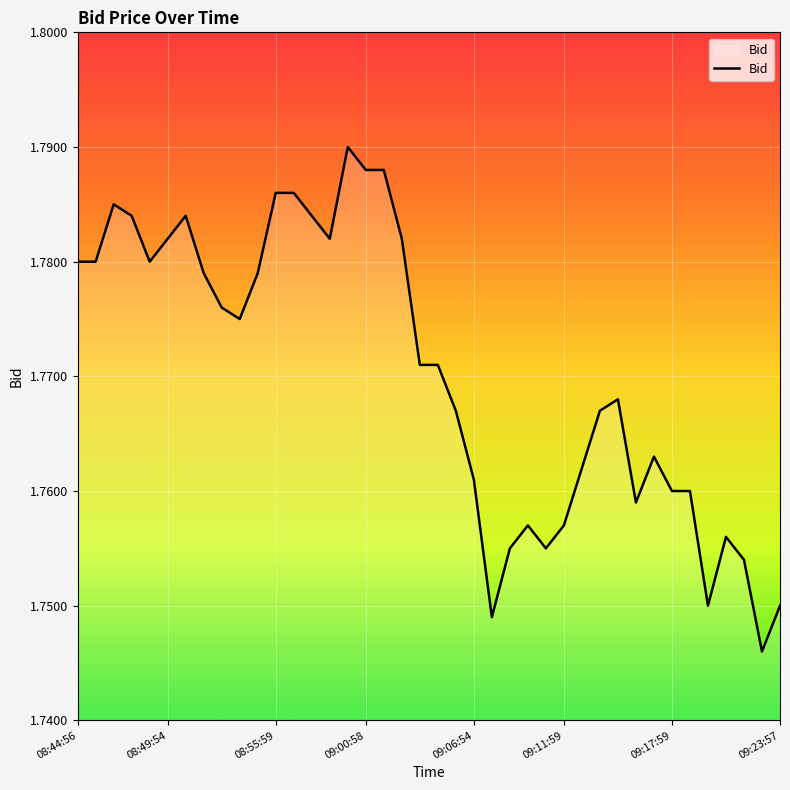

Is it true that the value at 08:44:56 is 3.2?

False